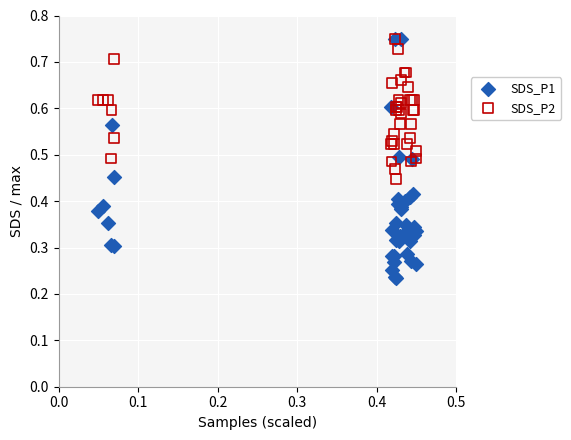

Which series has the widest spread of Y values?

SDS_P1